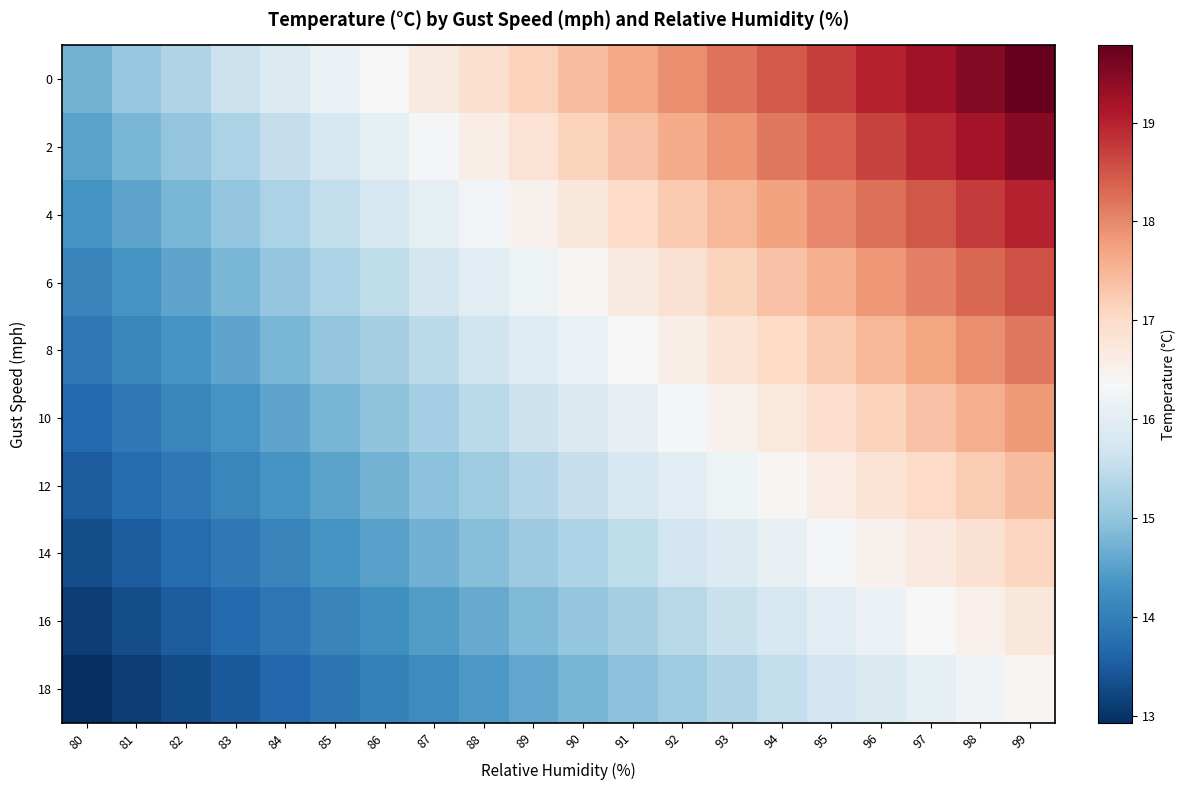

At which category is the sum across all series the highest?

99